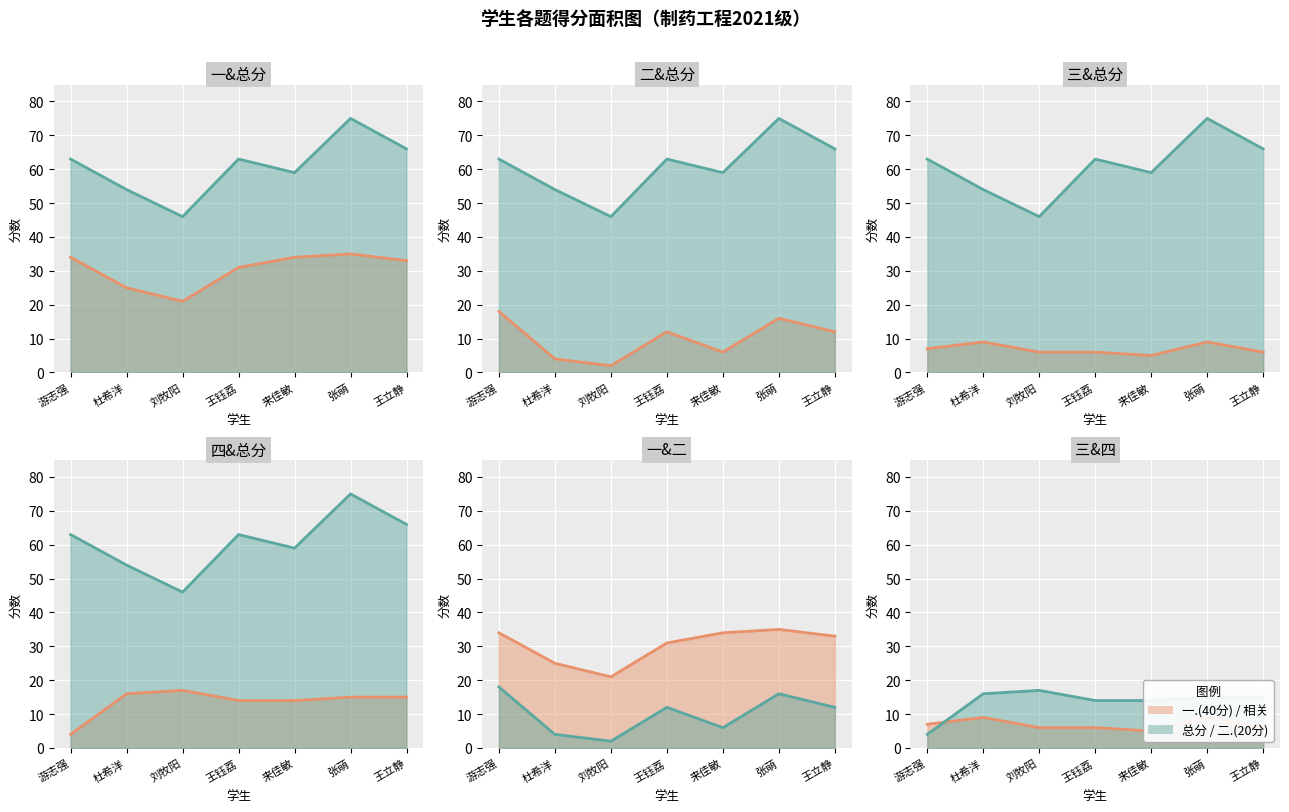

Reading left to right, what are all the values shown in this chart?

一.(40分) 均值: 34	25	21	31	34	35	33
总分 均值: 63	54	46	63	59	75	66
二.(20分) 均值: 18	4	2	12	6	16	12
三.(10分) 均值: 7	9	6	6	5	9	6
四.(30分) 均值: 4	16	17	14	14	15	15